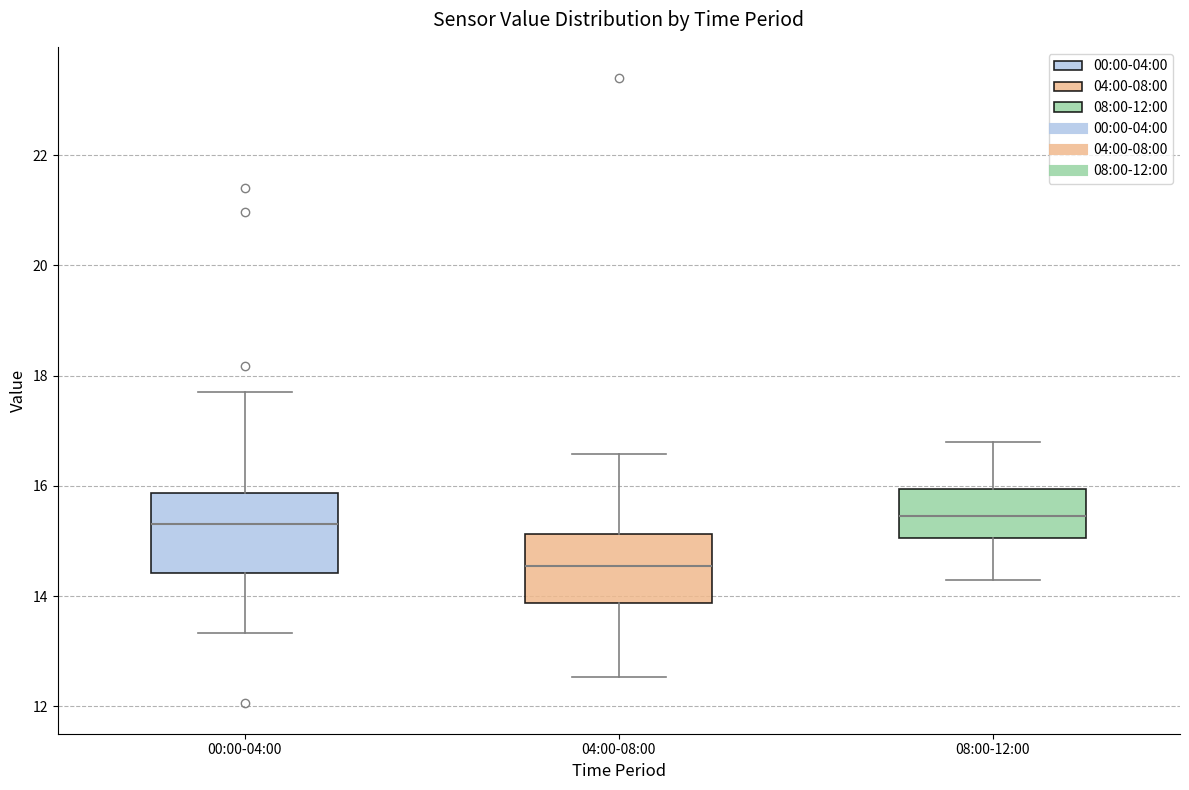

Reading left to right, read every box against the y-axis: the position of its median line, the range the box covers, and the ends of its whiskers. The values are not printed on the chart, so give them approximately, as read against the axis.

00:00-04:00: median 15.4, box 14.4 to 15.8, whiskers 13.4 to 17.8
04:00-08:00: median 14.6, box 13.8 to 15.2, whiskers 12.6 to 16.6
08:00-12:00: median 15.4, box 15.0 to 16.0, whiskers 14.4 to 16.8